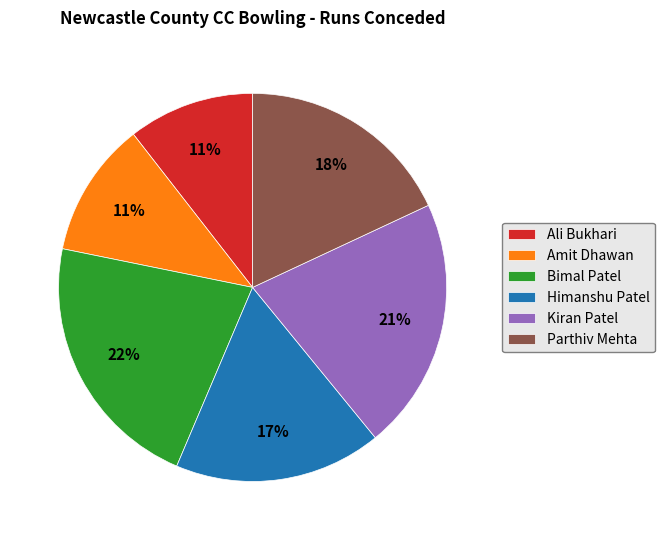

Does Parthiv Mehta account for over 50% of the chart?

No